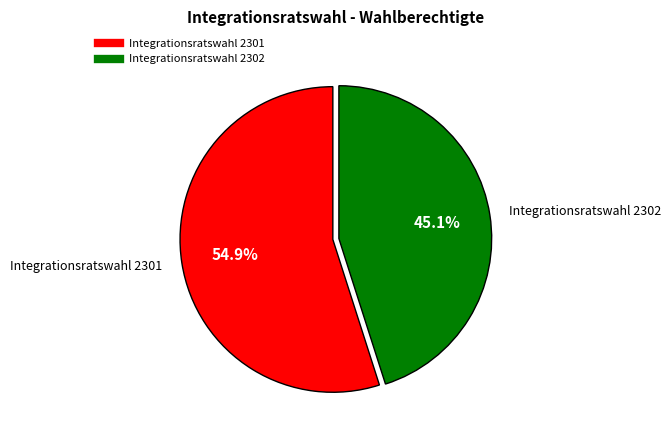

What is the total percentage of Integrationsratswahl 2301 and Integrationsratswahl 2302?

100.0%